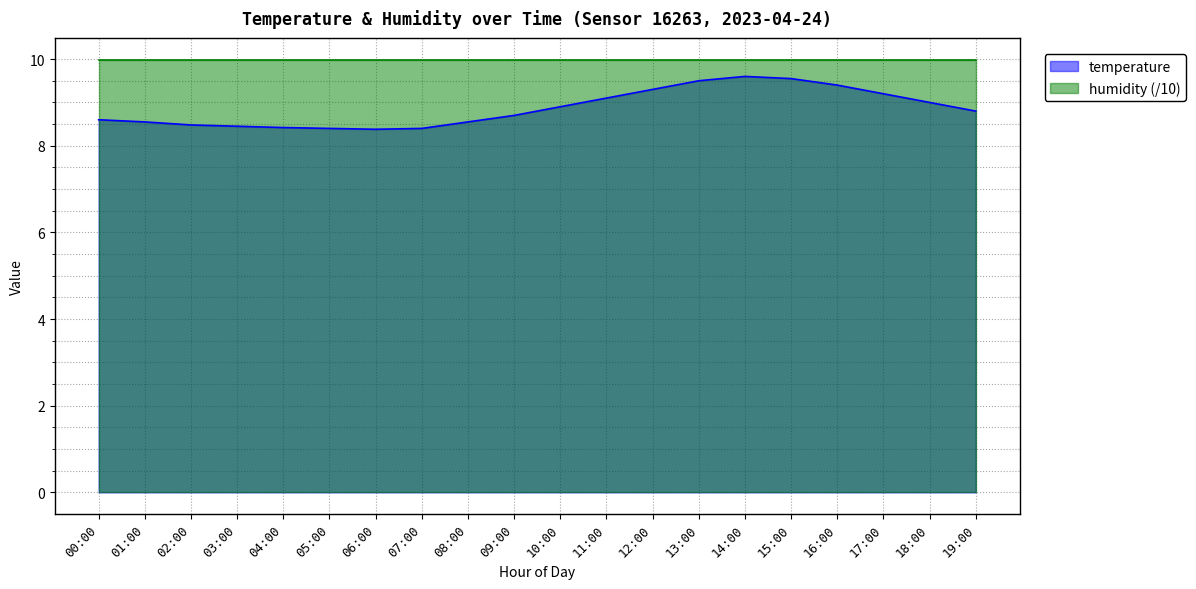

List the labels in order of value, largest first.

14:00, 15:00, 13:00, 16:00, 12:00, 17:00, 11:00, 18:00, 10:00, 19:00, 09:00, 00:00, 01:00, 08:00, 02:00, 03:00, 04:00, 05:00, 07:00, 06:00